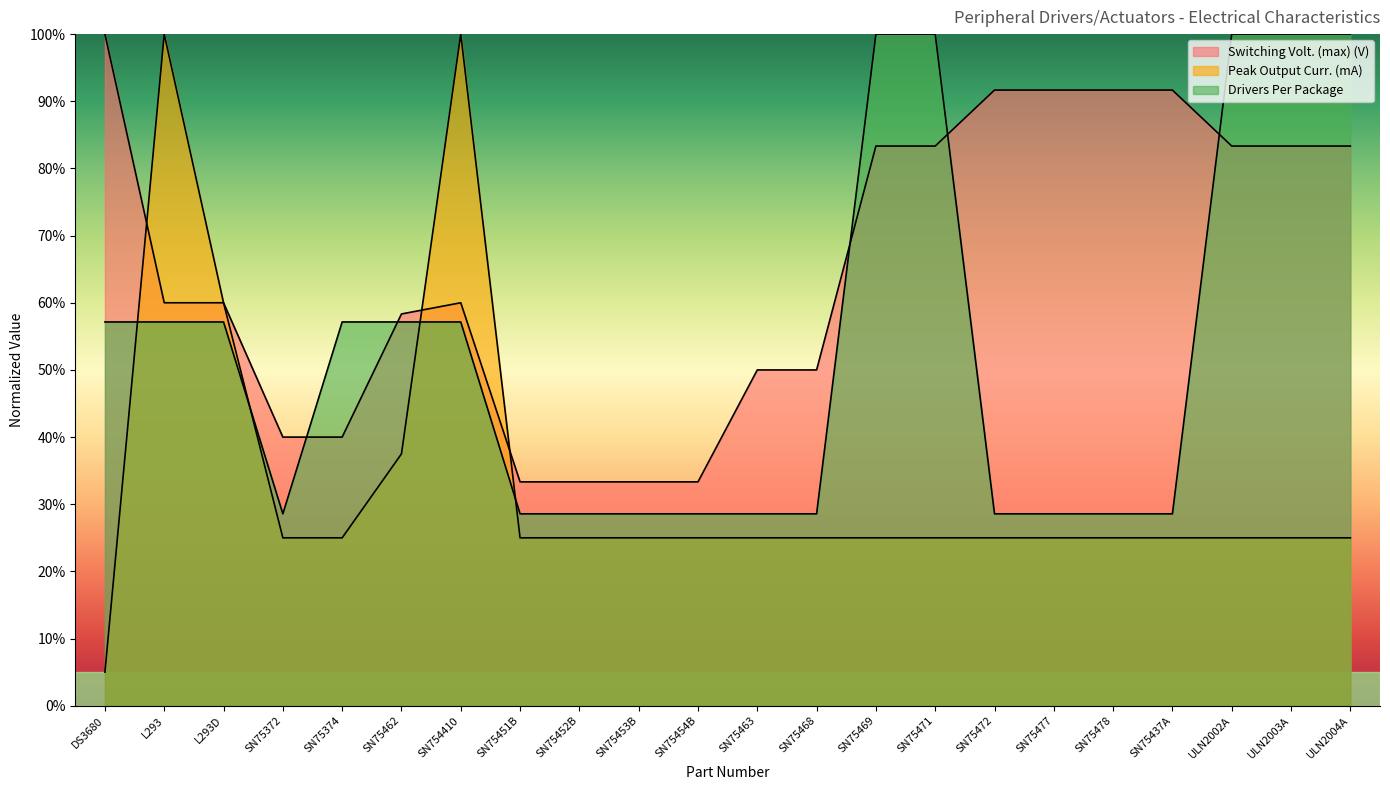

What is the sum of all Drivers Per Package values?

1157.1